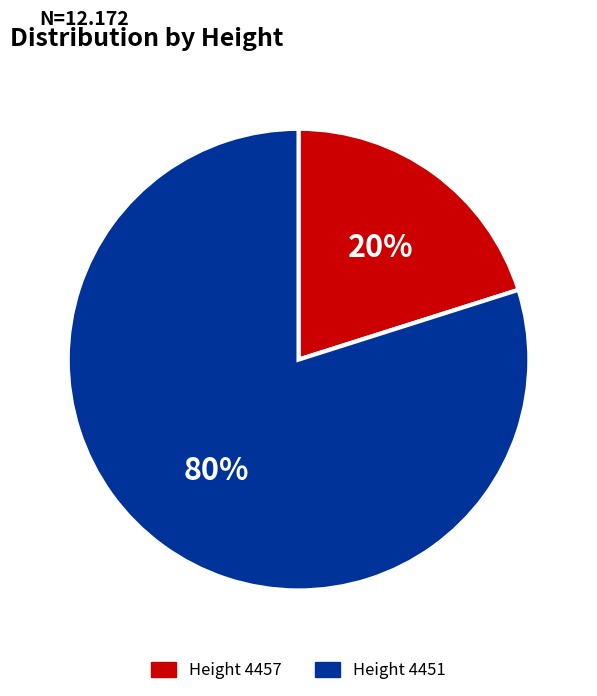

How many slices are in this pie chart?

2